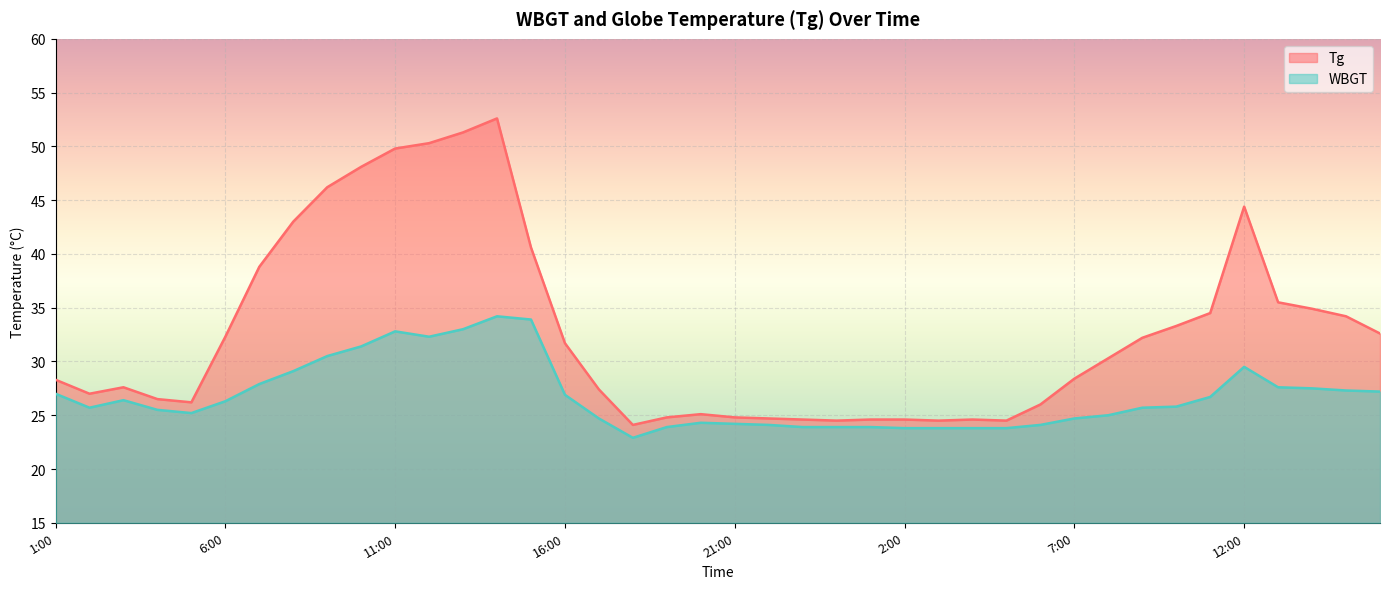

Is the value of WBGT at 2:00 greater than the value of Tg at 16:00?

No